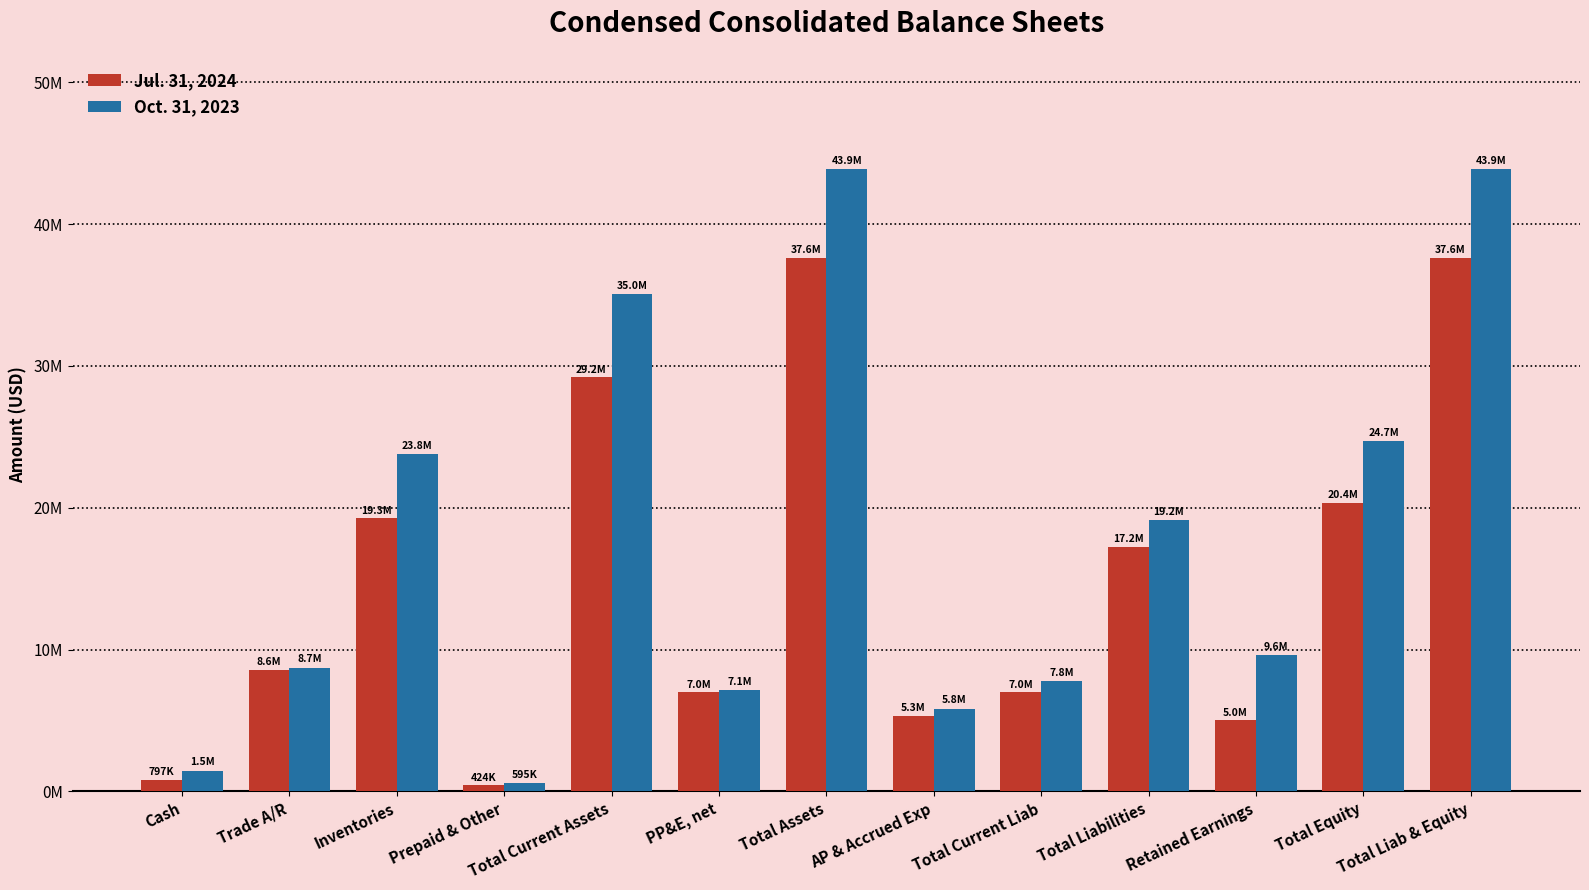

Which label corresponds to the smallest value in the chart?

Prepaid & Other